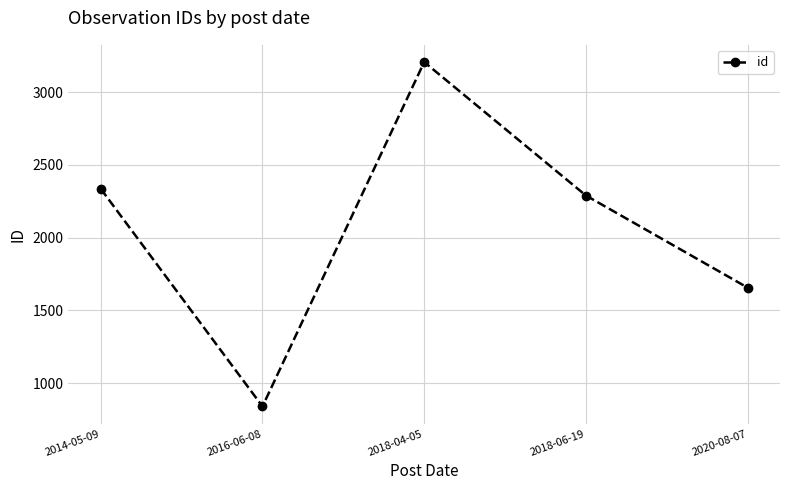

What is the label of the 3rd point from the right?

2018-04-05